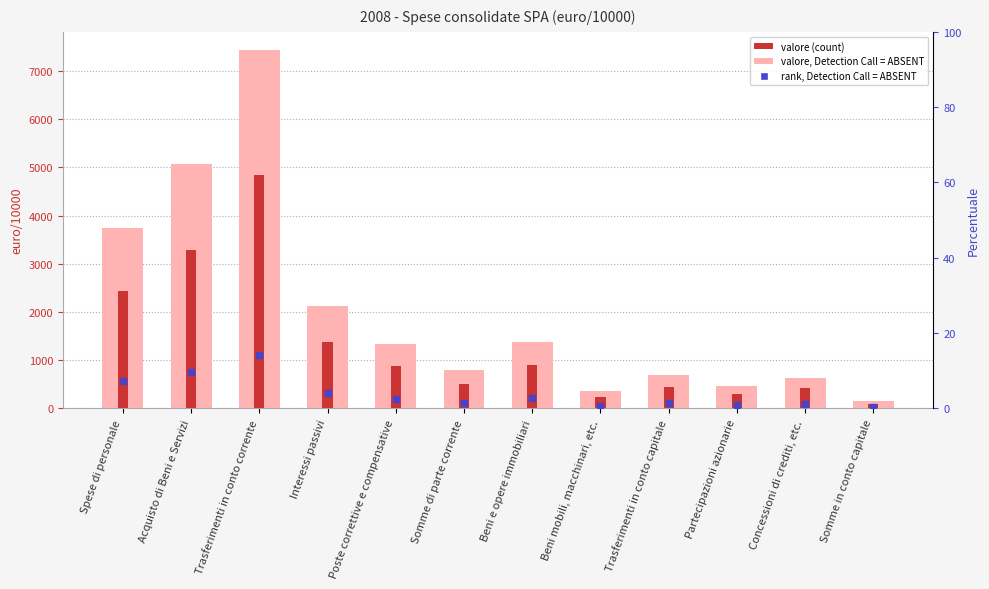

List the labels in order of value, largest first.

Trasferimenti in conto corrente, Acquisto di Beni e Servizi, Spese di personale, Interessi passivi, Beni e opere immobiliari, Poste correttive e compensative, Somme di parte corrente, Trasferimenti in conto capitale, Concessioni di crediti, etc., Partecipazioni azionarie, Beni mobili, macchinari, etc., Somme in conto capitale